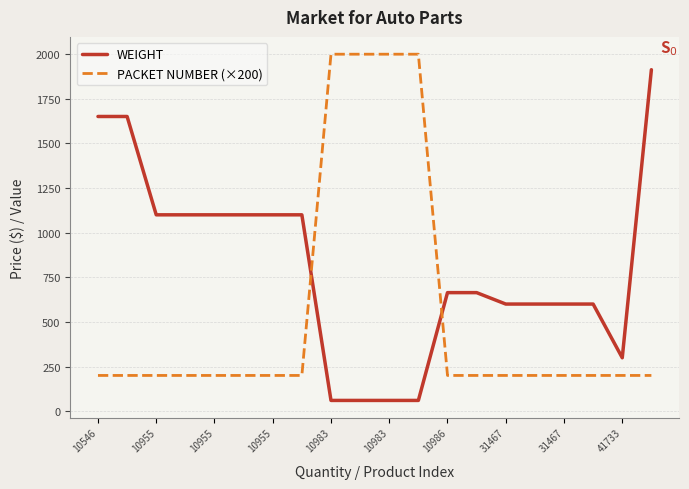

How many lines are shown in the chart?

2